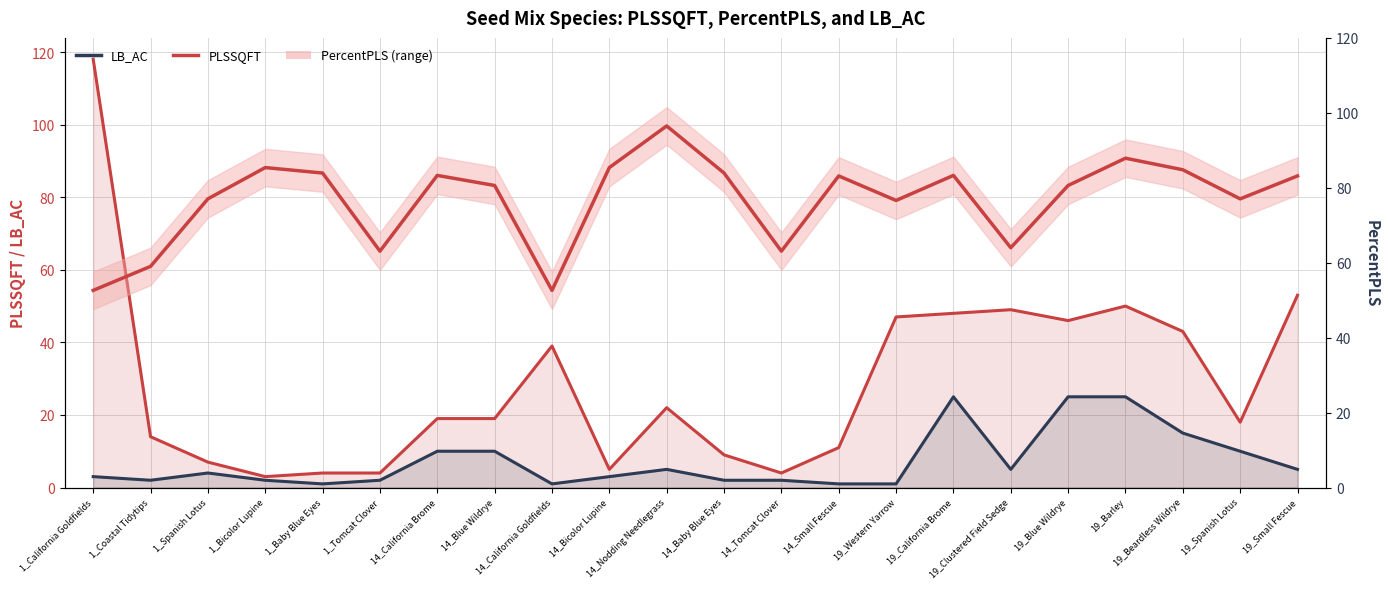

How many data points in LB_AC are above 4?

10